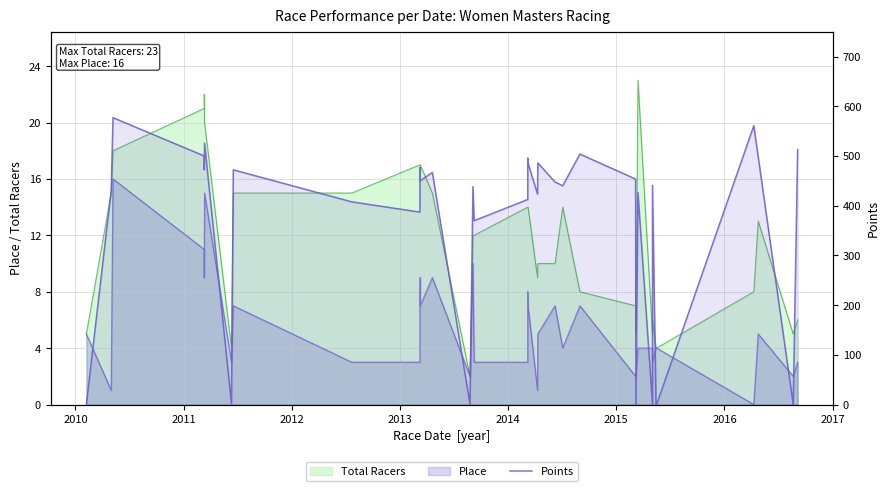

How many data points are above 439?

20